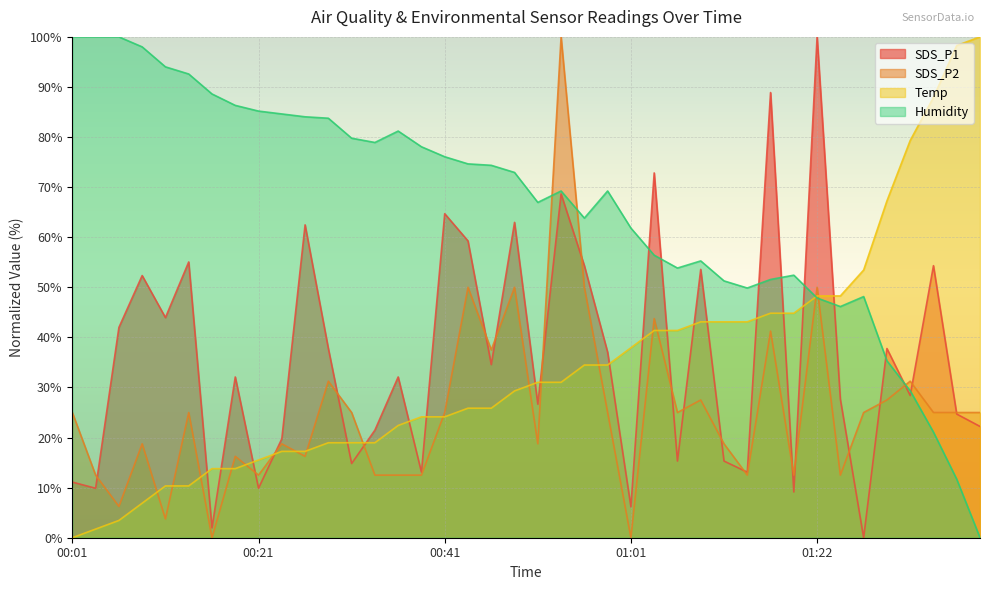

Rank the series at 01:24 from lowest to highest value.

SDS_P2, SDS_P1, Humidity, Temp